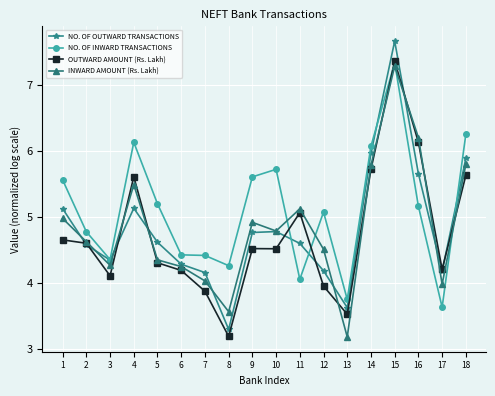

How many intersections are there between INWARD AMOUNT (Rs. Lakh) and NO. OF INWARD TRANSACTIONS?

4